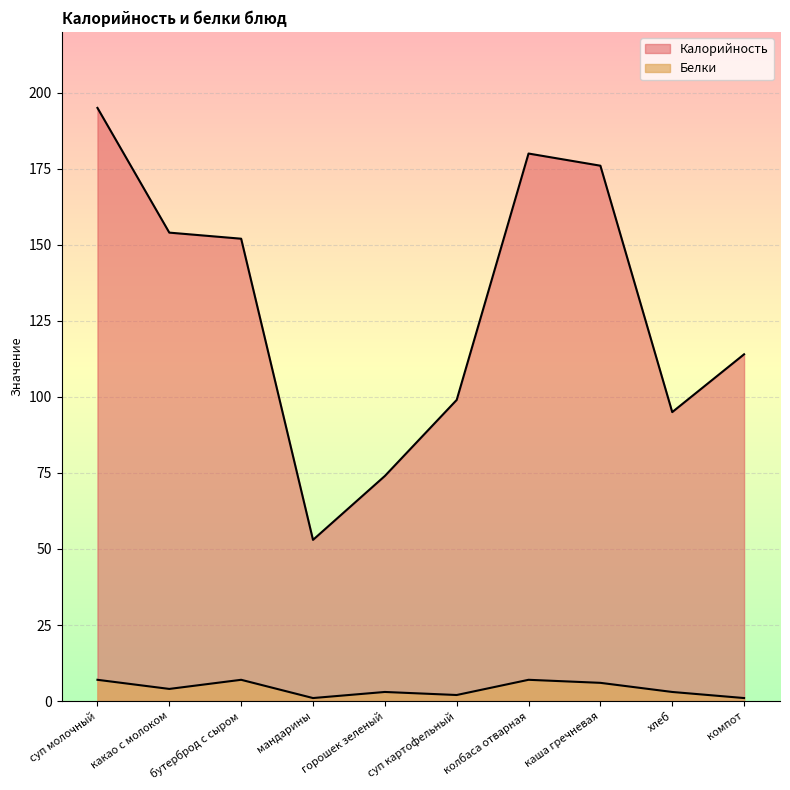

Between бутерброд с сыром and хлеб, which series saw the biggest shift?

Калорийность